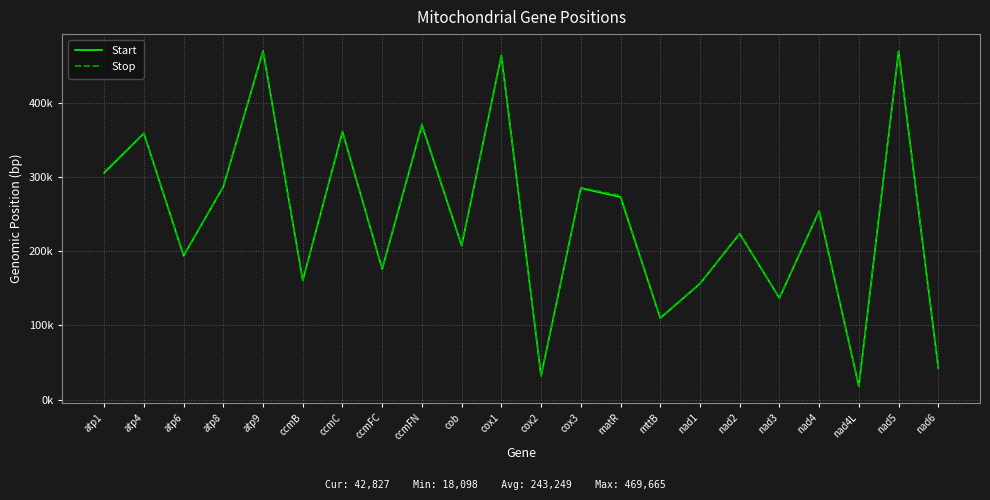

How many values in the Stop series exceed 254304?

10